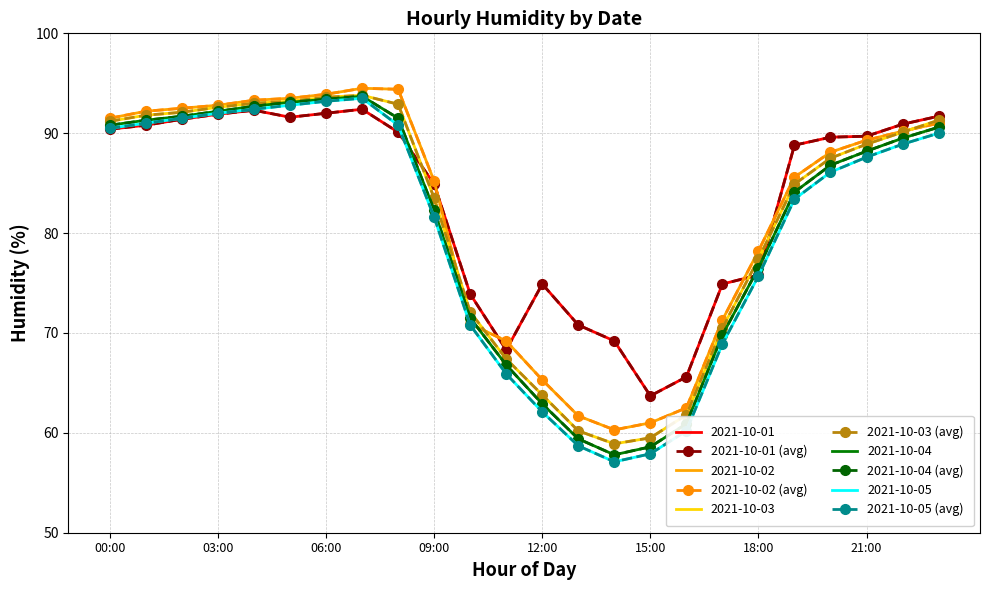

What is the label of the 9th point from the right?

15:00